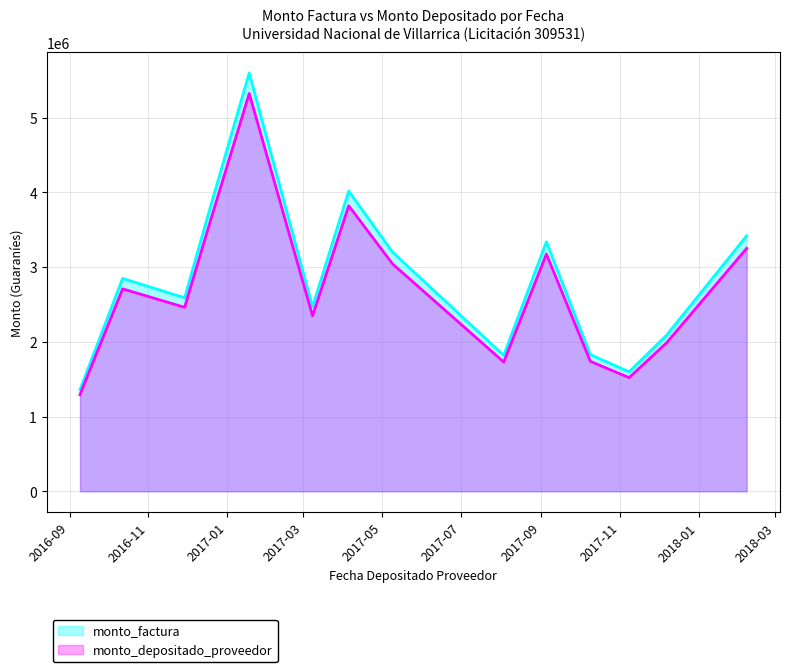

Is it true that monto_factura equals 5600000 at 2017-01-18?

True